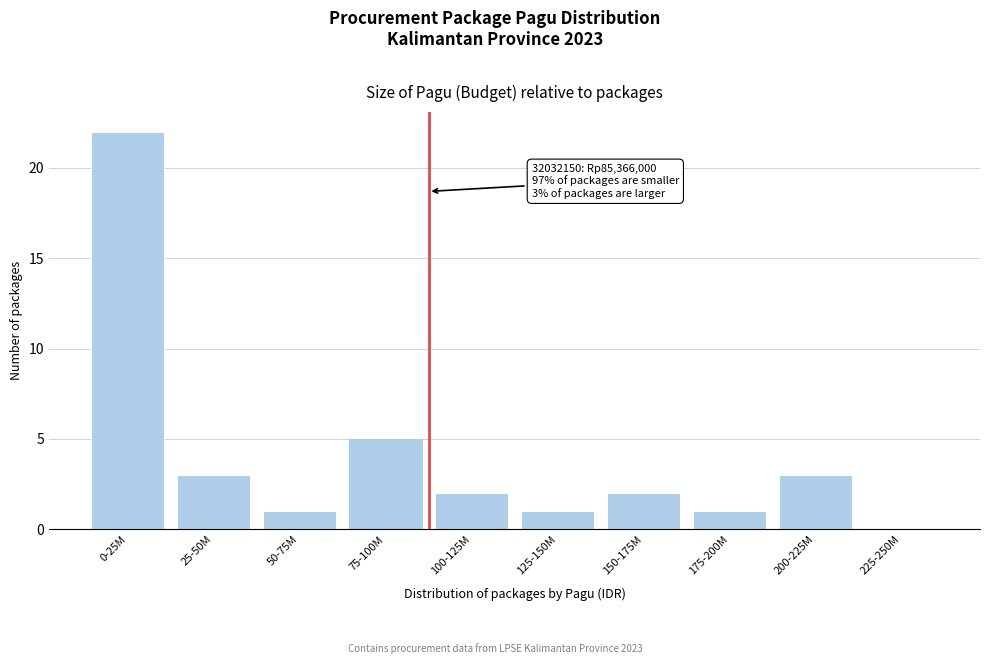

Reading left to right, list all the values displayed in this chart.

0-25M=22	25-50M=3	50-75M=1	75-100M=5	100-125M=2	125-150M=1	150-175M=2	175-200M=1	200-225M=3	225-250M=0